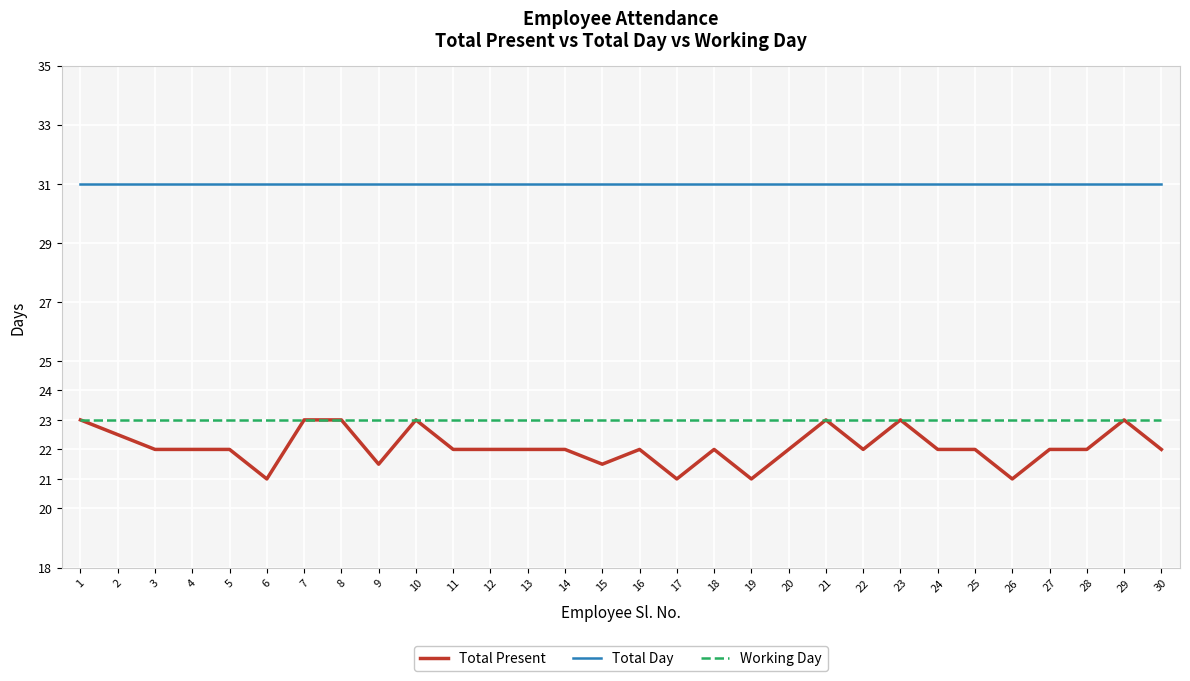

What is the total value across all series at 5?

76.0